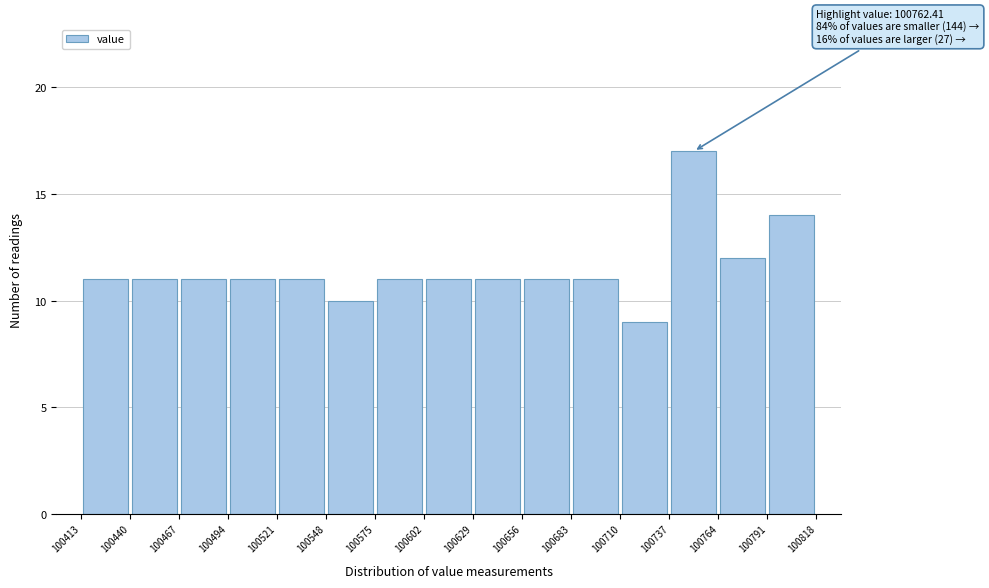

Which range on the x-axis has the tallest bar?

100737 to 100764